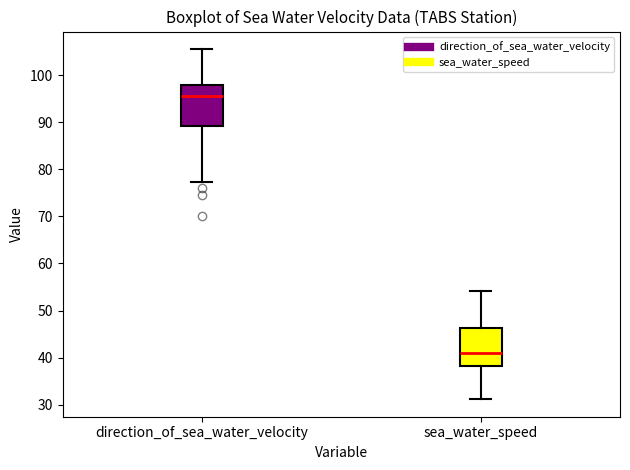

Reading left to right, transcribe this box plot: for each box, give where its median line is, the range the box spans, and where its two whiskers end, as read against the y-axis. The values are not printed on the chart, so give them approximately, as read against the axis.

direction_of_sea_water_velocity: median 96, box 89 to 98, whiskers 77 to 106
sea_water_speed: median 41, box 38 to 46, whiskers 31 to 54